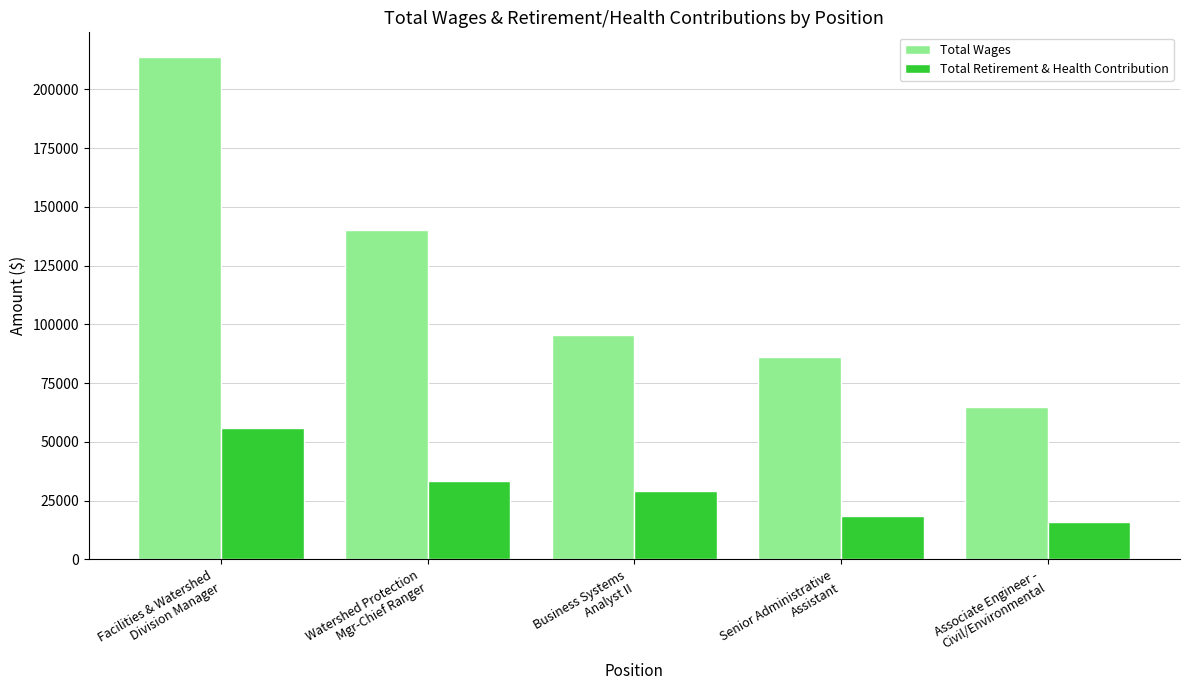

At which category is the sum across all series the highest?

Facilities & Watershed
Division Manager